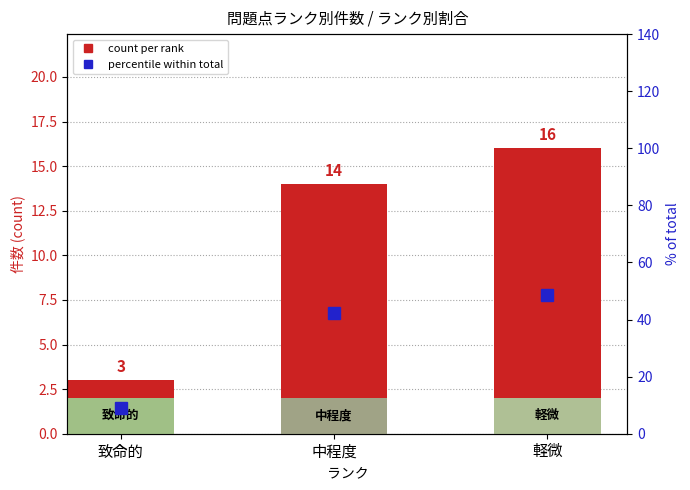

Which has a higher value, 軽微 or 中程度?

軽微